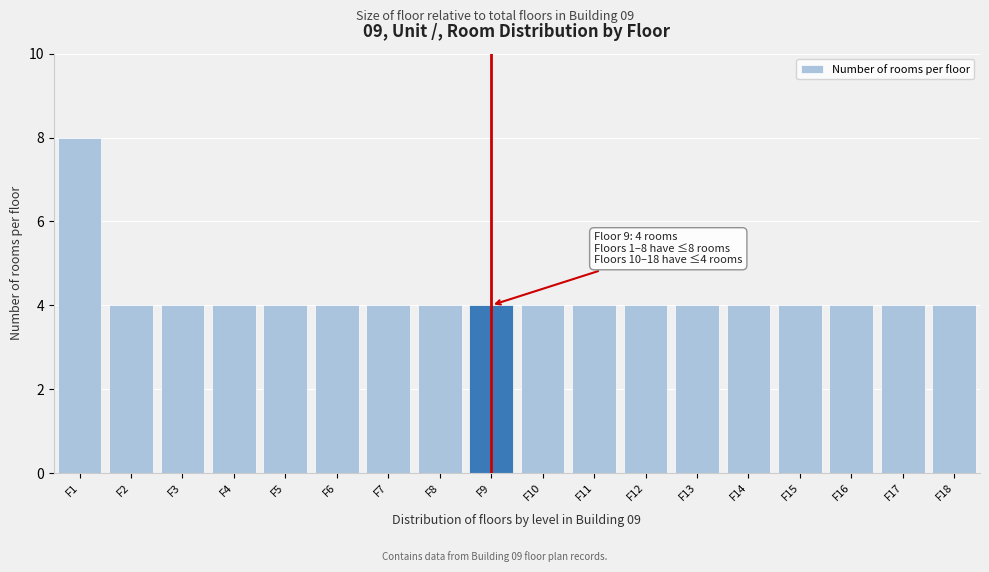

Reading left to right, what are all the values shown in this chart?

8	4	4	4	4	4	4	4	4	4	4	4	4	4	4	4	4	4